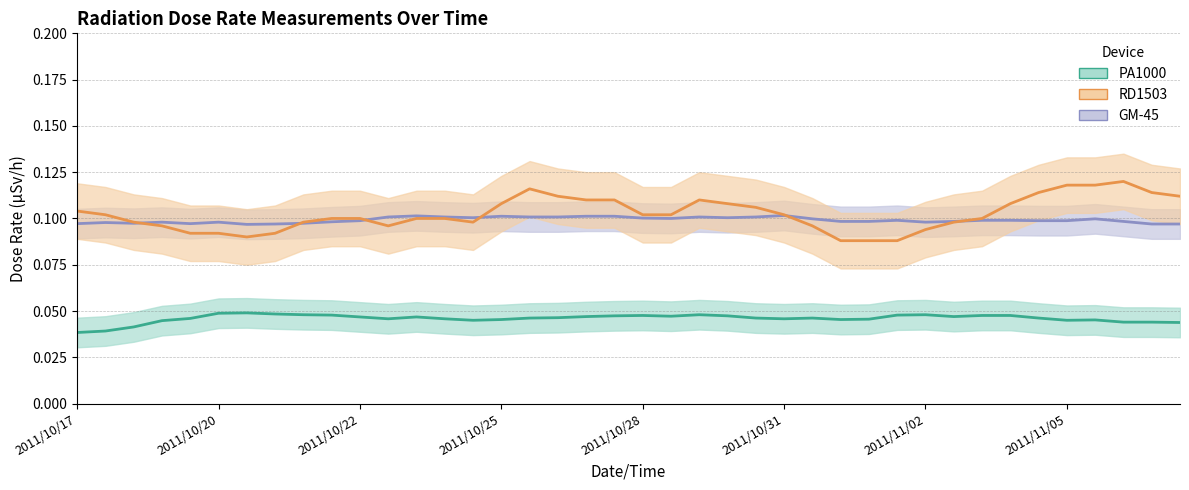

Reading left to right, extract all data points from this chart.

GM-45: 0.1	0.1	0.1	0.1	0.1	0.1	0.1	0.1	0.1	0.1	0.1	0.1	0.1	0.1	0.1	0.1	0.1	0.1	0.1	0.1	0.1	0.1	0.1	0.1	0.1	0.1	0.1	0.1	0.1	0.1	0.1	0.1	0.1	0.1	0.1	0.1	0.1	0.1	0.1	0.1
PA1000: 0.0	0.0	0.0	0.0	0.0	0.0	0.0	0.0	0.0	0.0	0.0	0.0	0.0	0.0	0.0	0.0	0.0	0.0	0.0	0.0	0.0	0.0	0.0	0.0	0.0	0.0	0.0	0.0	0.0	0.0	0.0	0.0	0.0	0.0	0.0	0.0	0.0	0.0	0.0	0.0
RD1503: 0.1	0.1	0.1	0.1	0.1	0.1	0.1	0.1	0.1	0.1	0.1	0.1	0.1	0.1	0.1	0.1	0.1	0.1	0.1	0.1	0.1	0.1	0.1	0.1	0.1	0.1	0.1	0.1	0.1	0.1	0.1	0.1	0.1	0.1	0.1	0.1	0.1	0.1	0.1	0.1